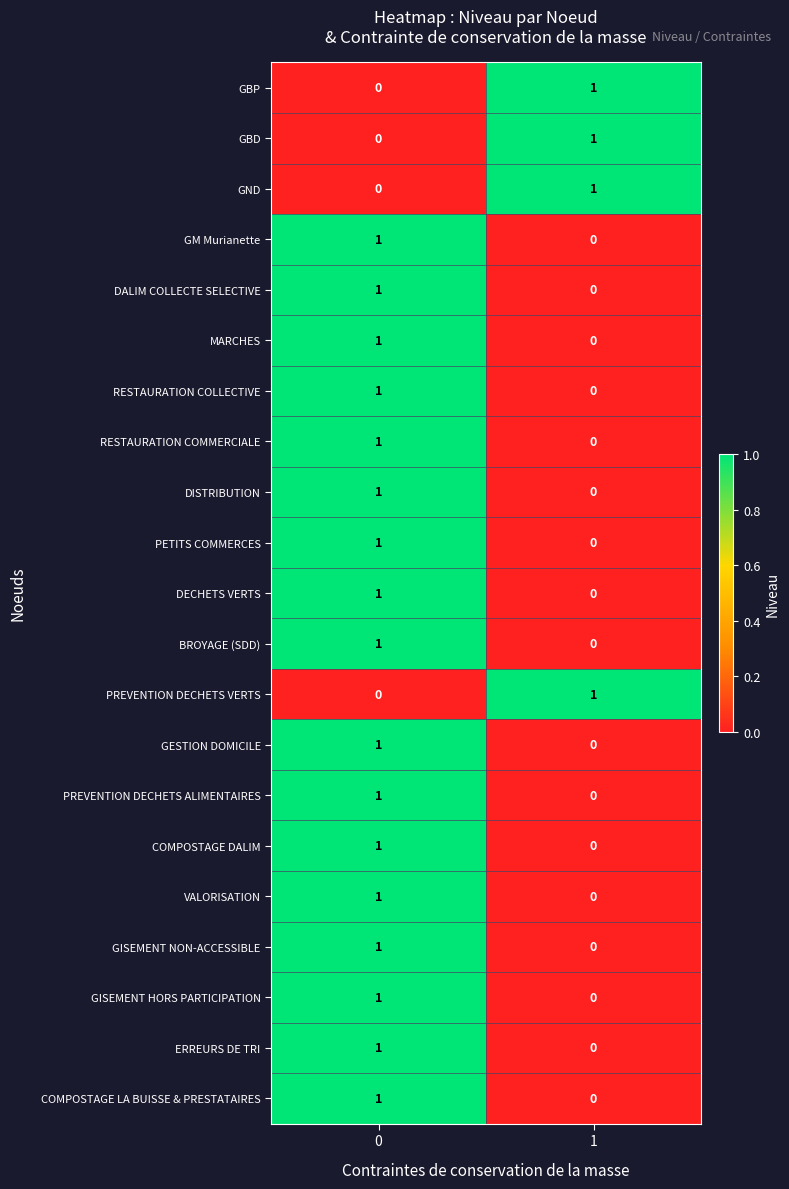

Rank the categories by RESTAURATION COLLECTIVE value from lowest to highest.

1, 0